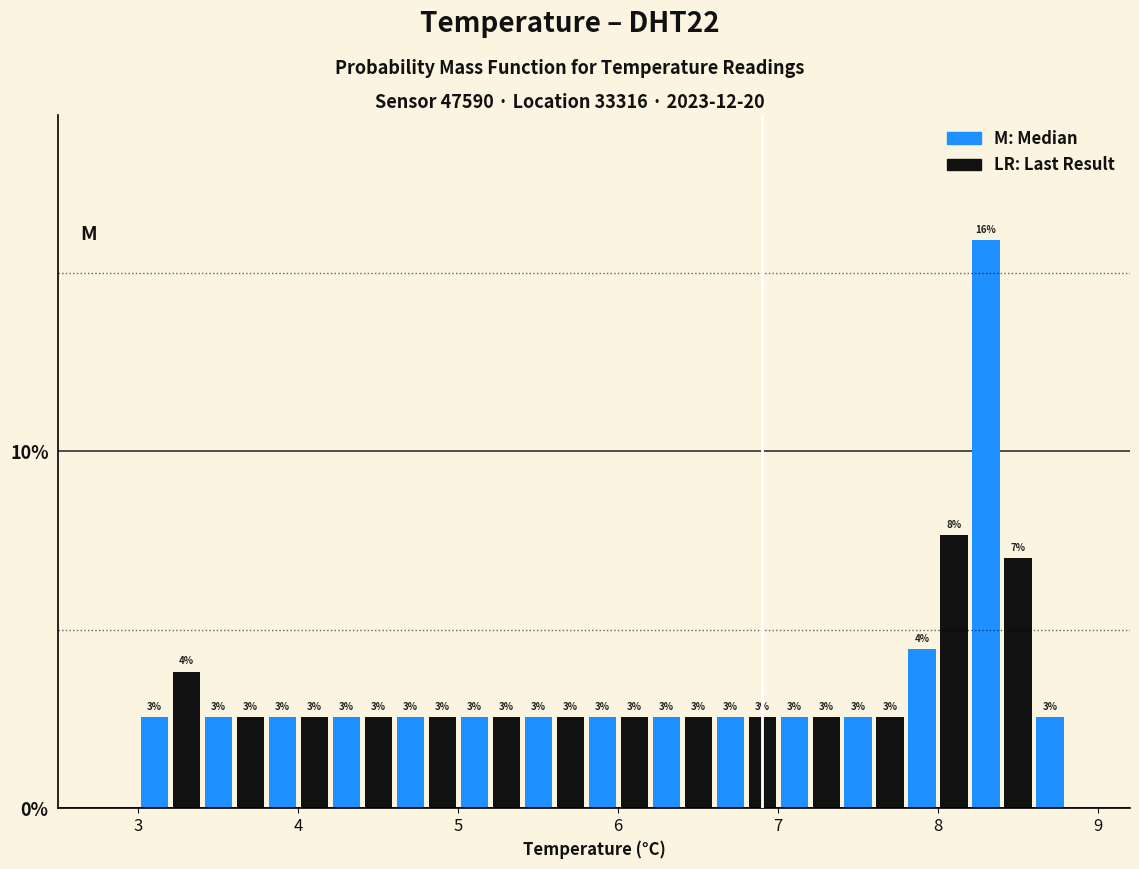

Around what value on the x-axis is the tallest bar? Give the approximate position of its centre, as read against the axis.

8.3